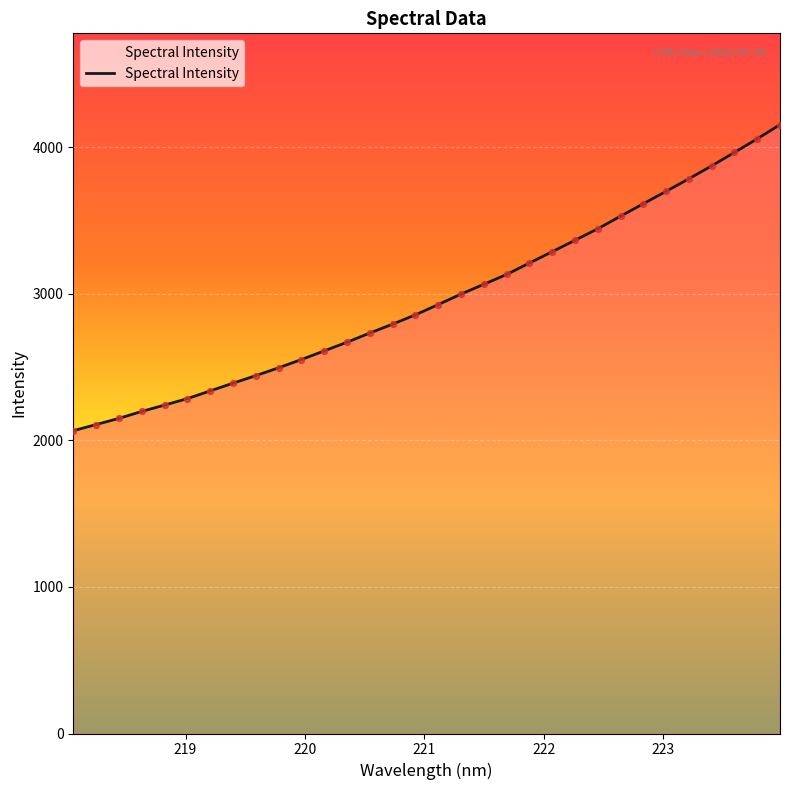

What is the greatest value displayed?

4154.5